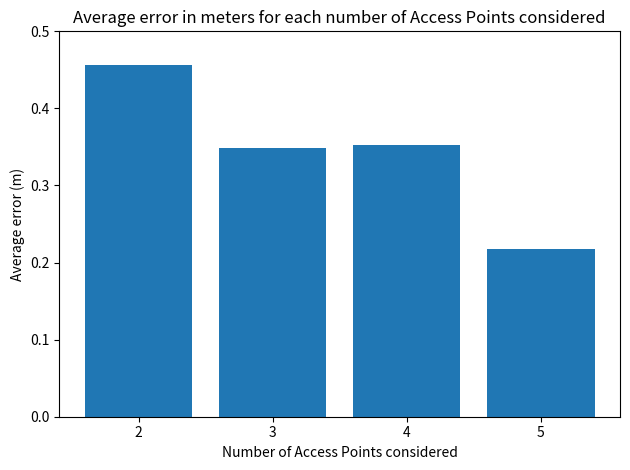

List the labels in order of value, smallest first.

5, 3, 4, 2